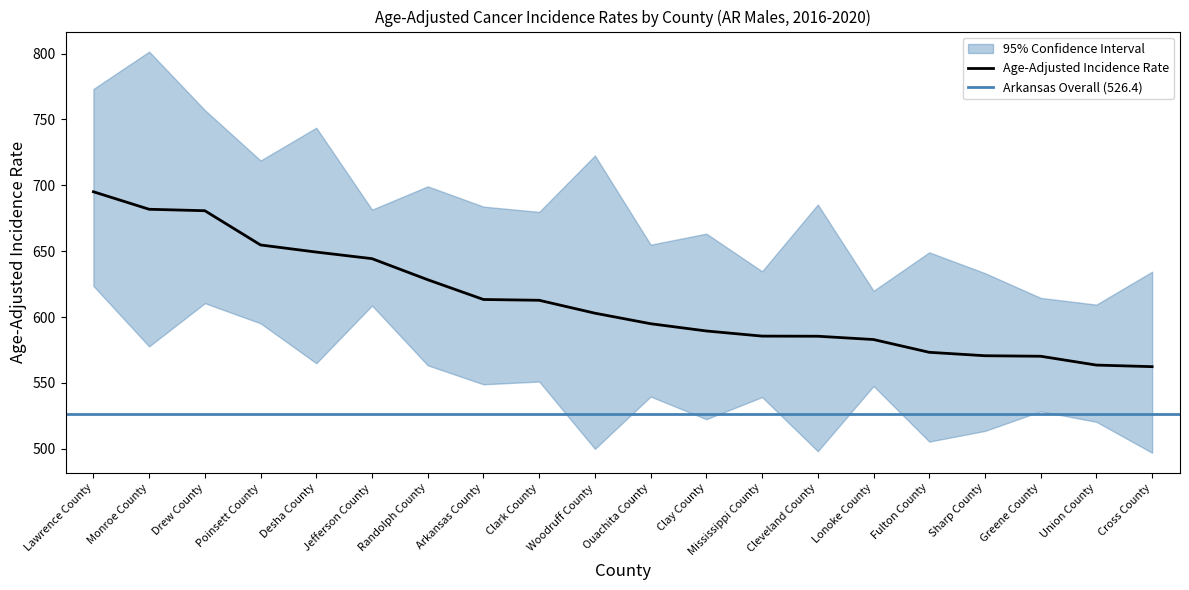

Which category has the highest value in the Lower 95% CI series?

Lawrence County